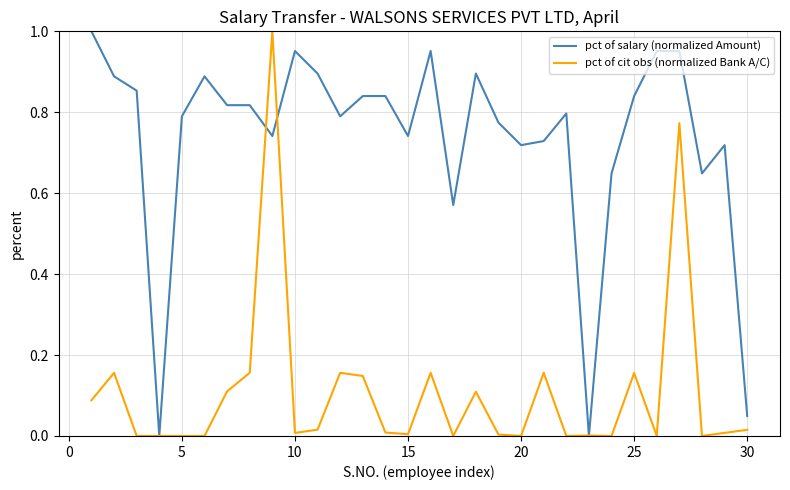

Which series ends up on top after the final intersection of pct of salary (normalized Amount) and pct of cit obs (normalized Bank A/C)?

pct of salary (normalized Amount)